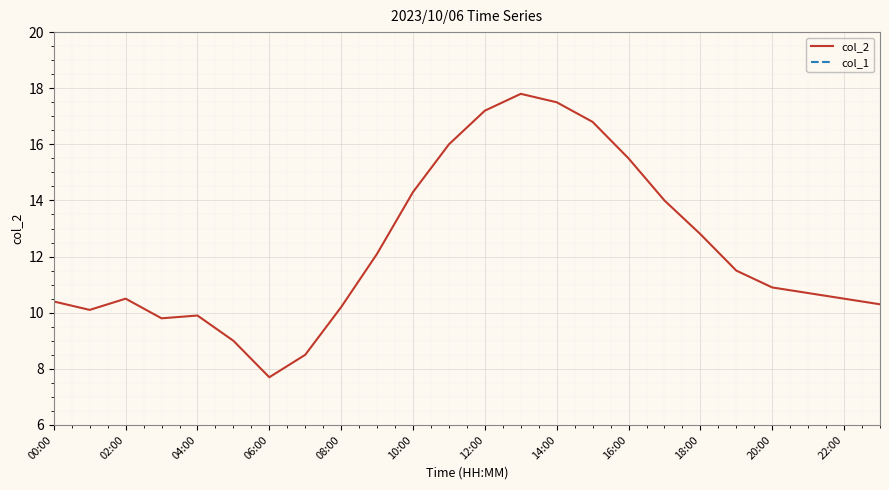

The value of col_2 at 22:00 is 18.5. True or false?

False